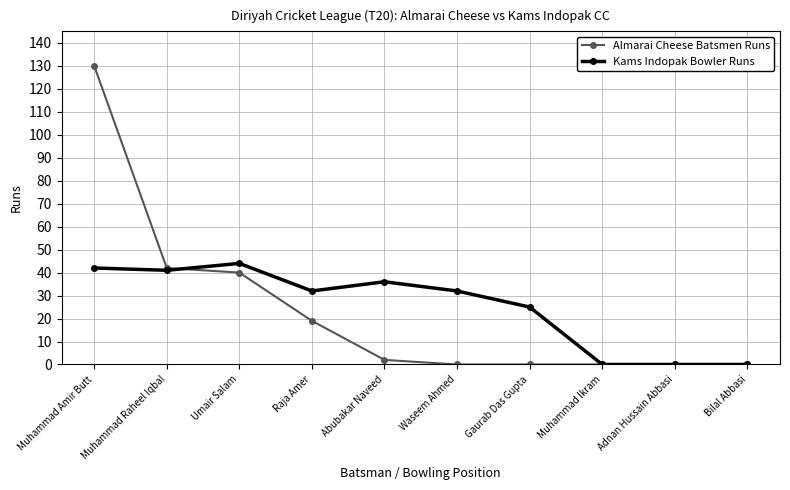

List the series in order of their overall mean, lowest first.

Almarai Cheese Batsmen Runs, Kams Indopak Bowler Runs